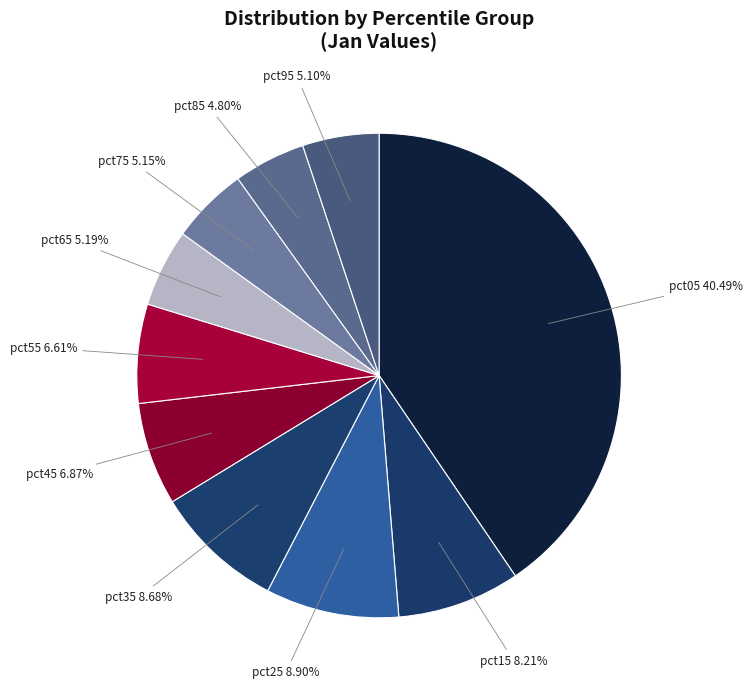

Which slice is the smallest?

pct85